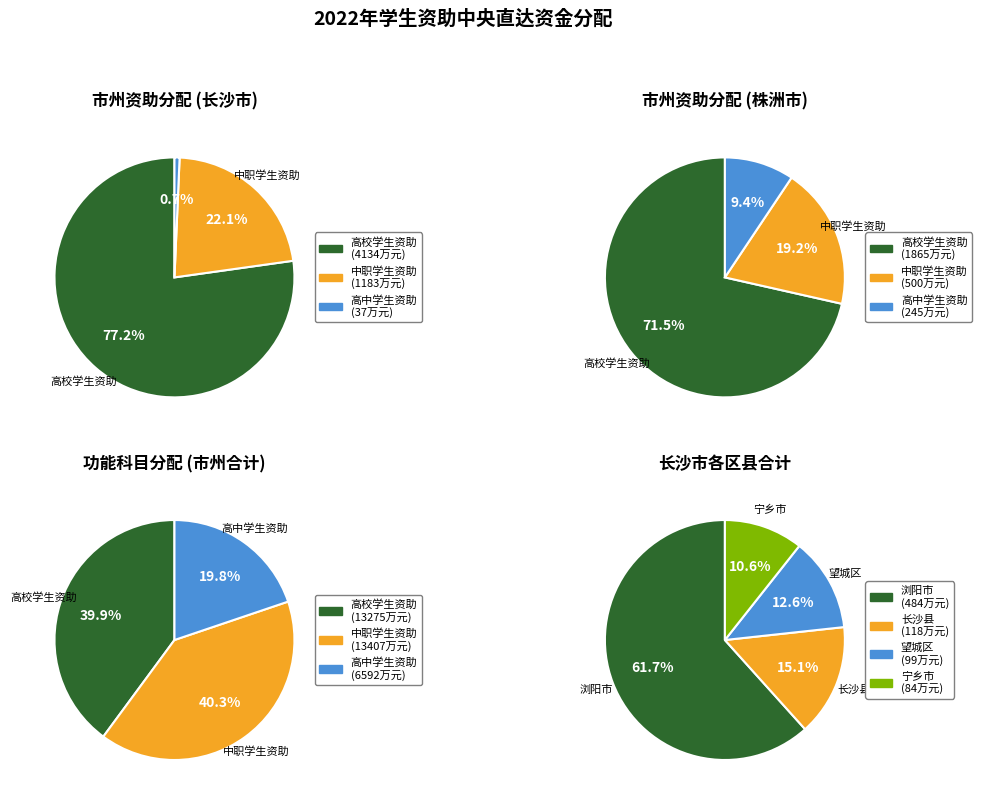

How many segments does this pie chart have?

4